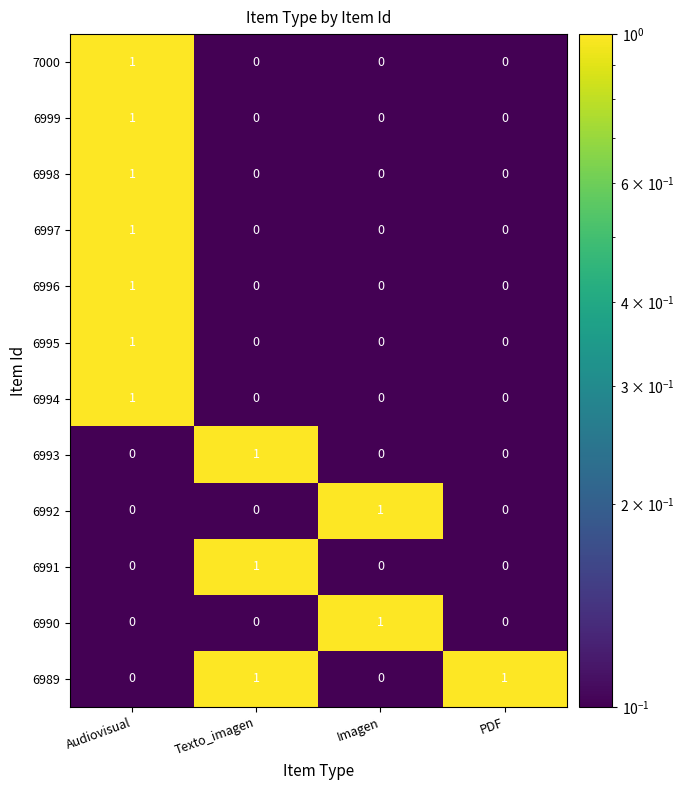

Is it true that 6999 equals 0 at Audiovisual?

False